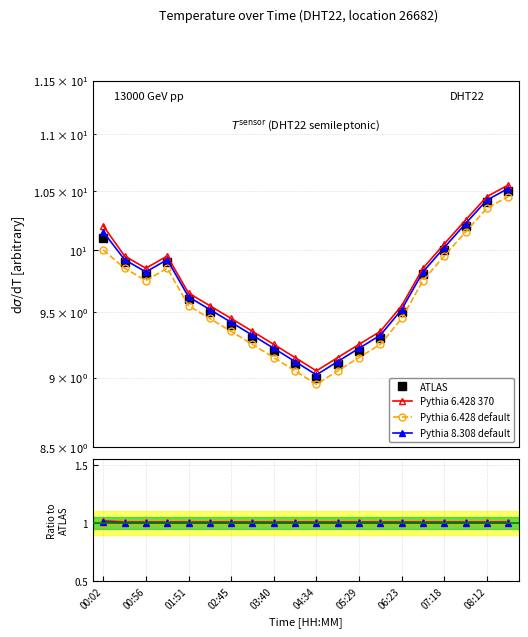

In ATLAS, how many points are higher than both neighbors (excluding endpoints)?

1